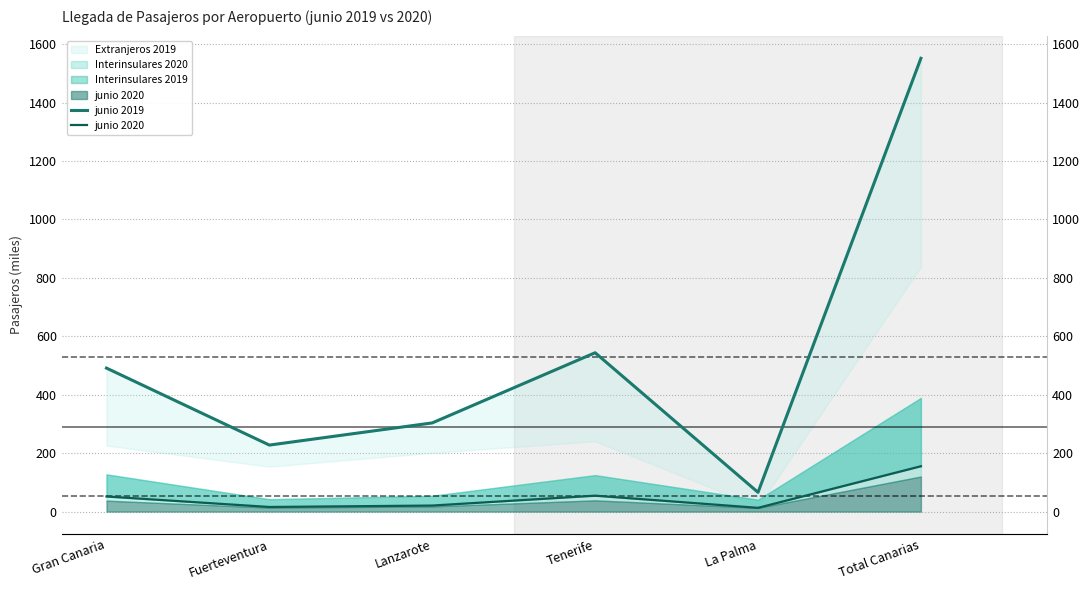

What is the difference between the maximum and minimum values in the junio 2019 series?

1485.5